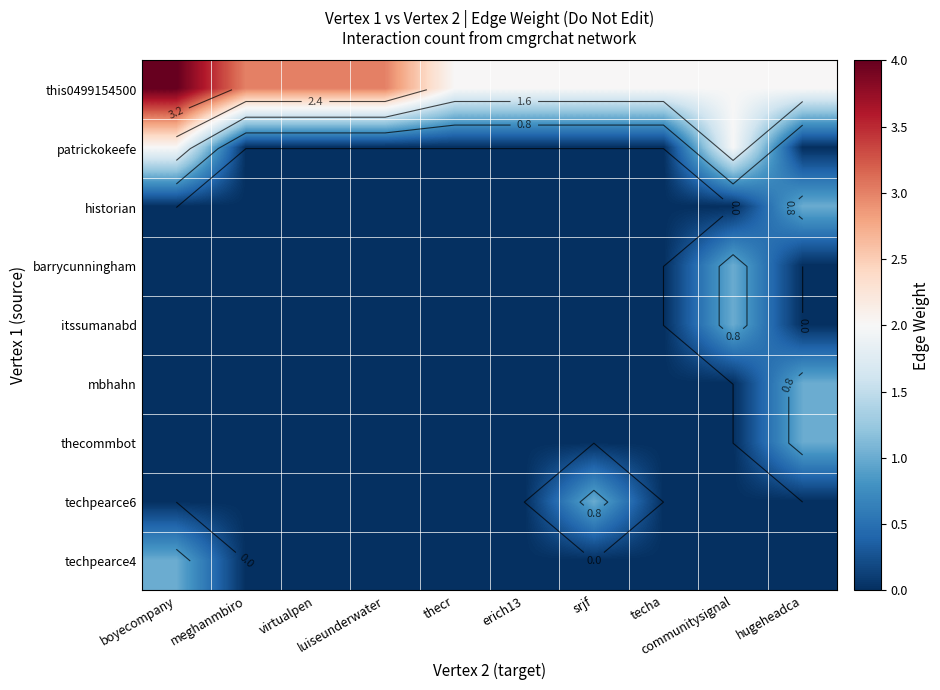

The value of this0499154500 at srjf is 2. True or false?

True